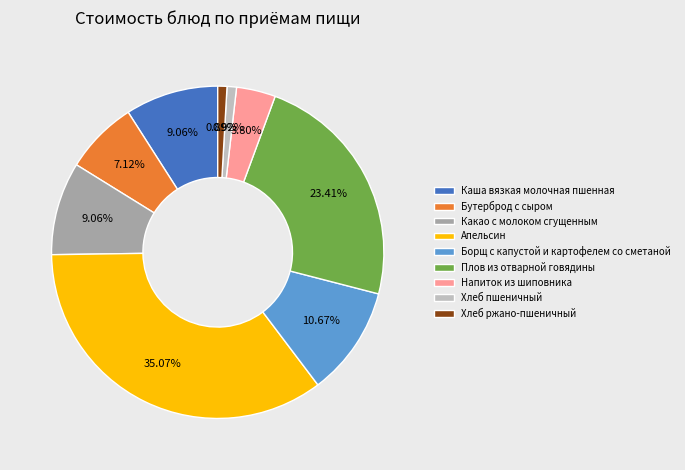

What percentage is NOT represented by Апельсин?

64.9%